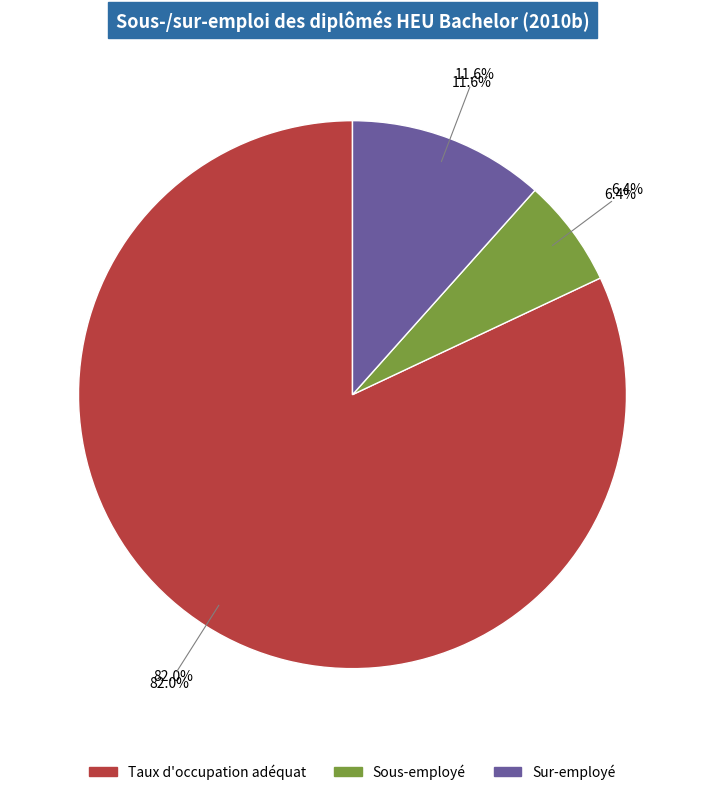

To the nearest percent, what is the difference between the largest and smallest slice percentages?

76%